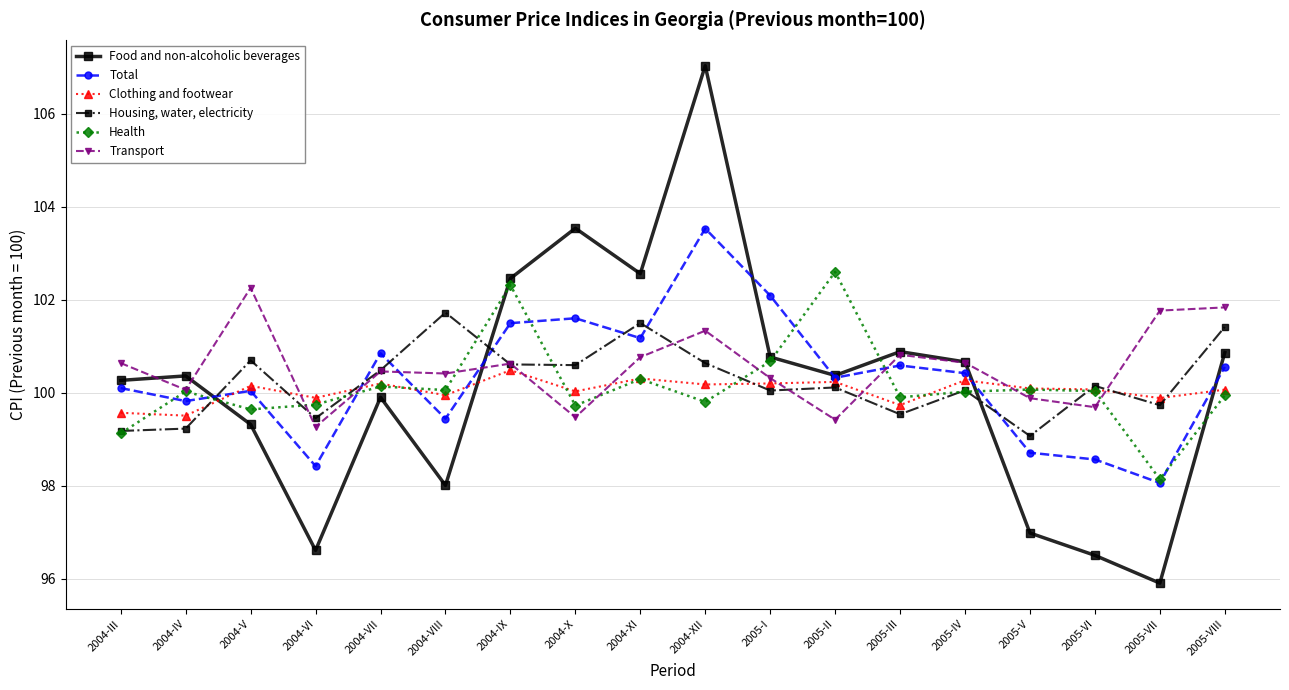

The value of Housing, water, electricity at 2005-IV is 100.1. True or false?

True